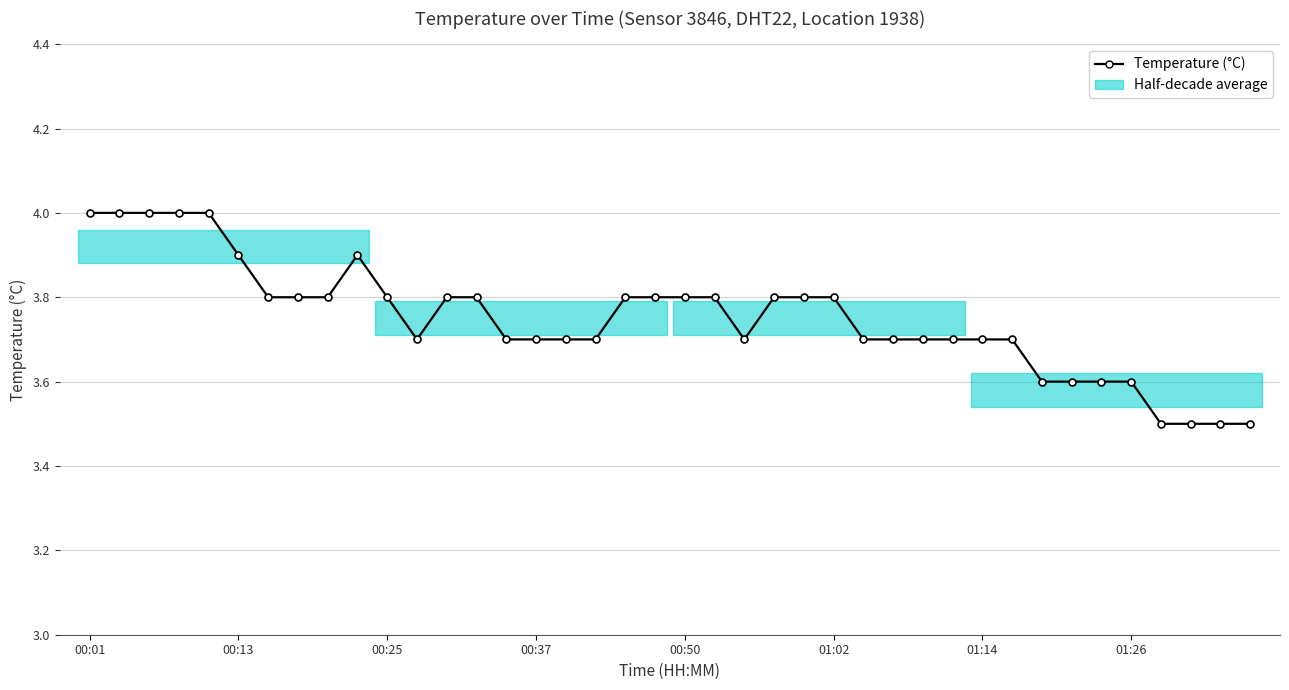

What is the value of the 26th point from the left?

3.8